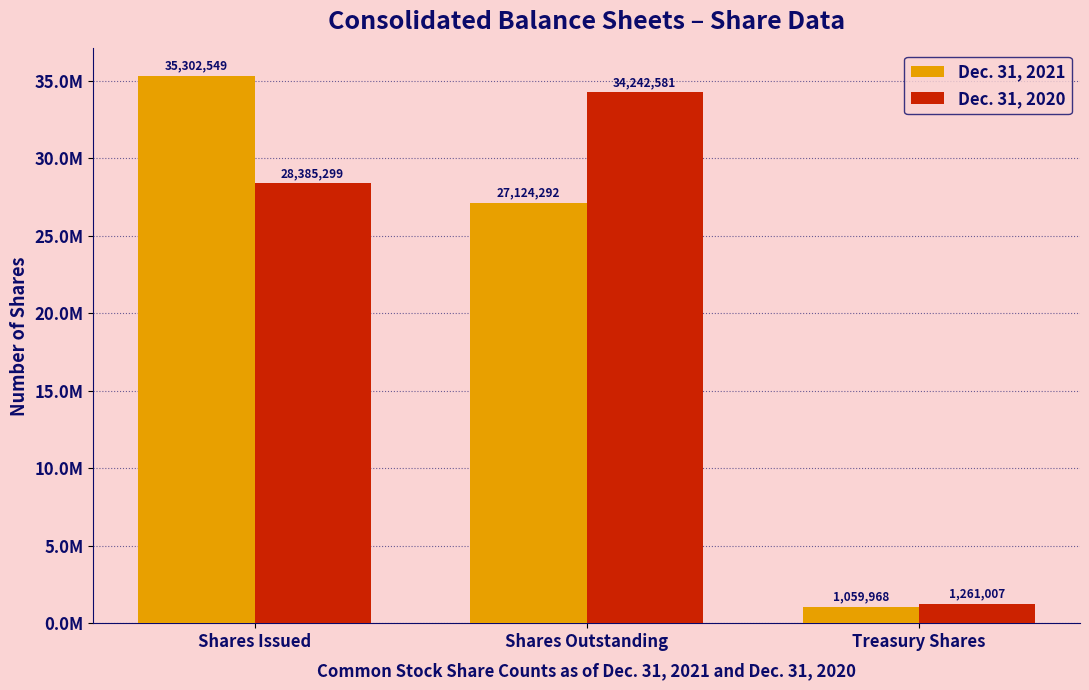

At which label is Dec. 31, 2020 closest to 17751794?

Shares Issued